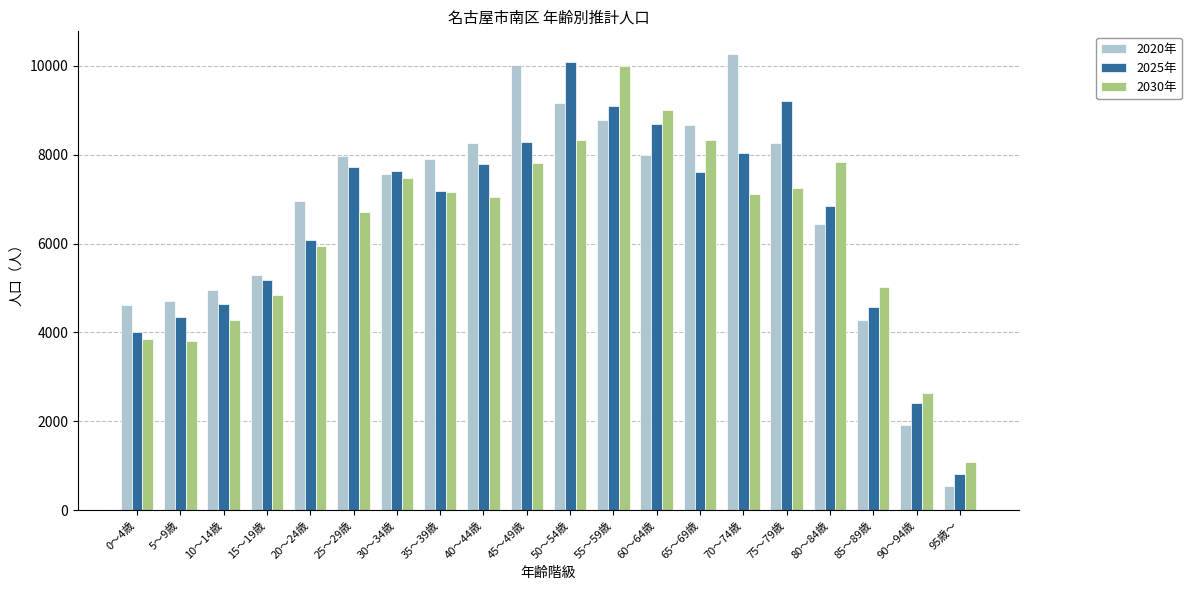

Is it true that 2020年 equals 7437 at 5～9歳?

False